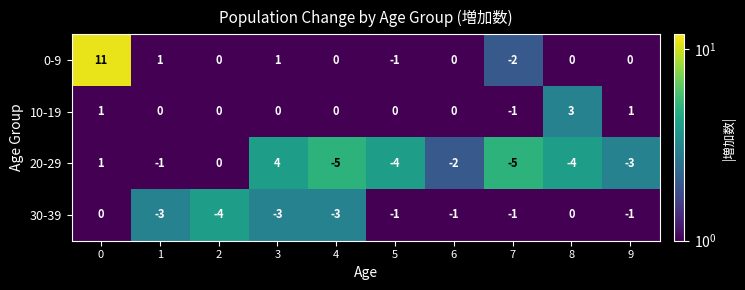

What is the difference between the maximum and second lowest values in the 20-29 series?

9